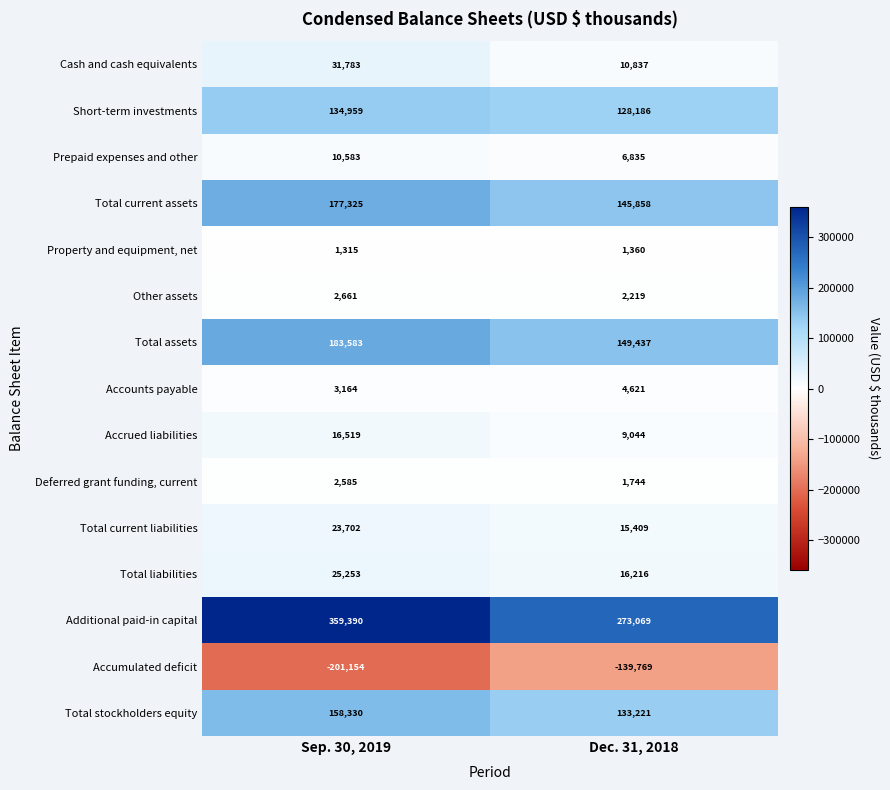

What is the total value across all series at Dec. 31, 2018?

758287